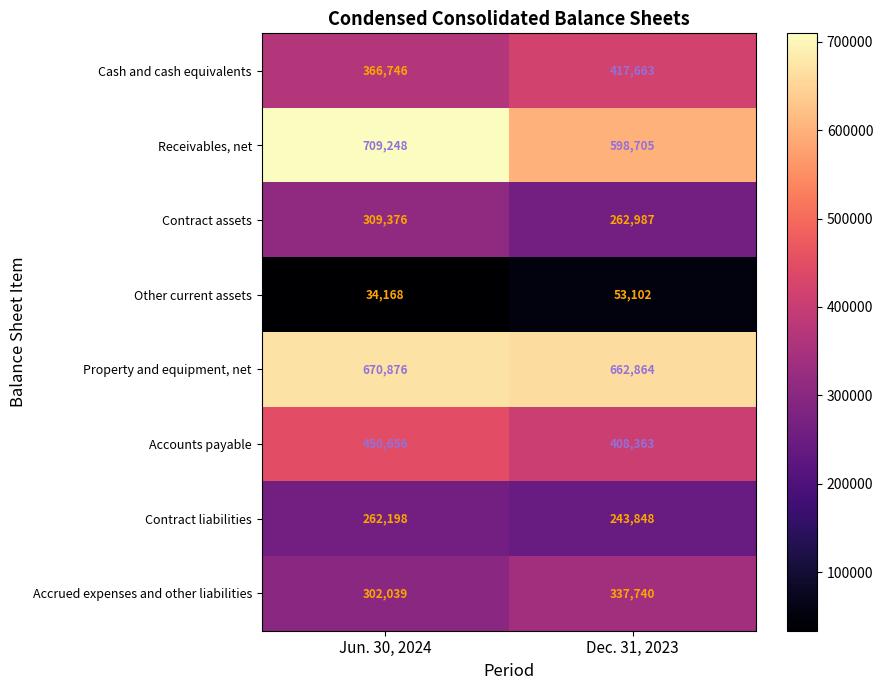

What is the minimum value shown in the chart?

34168